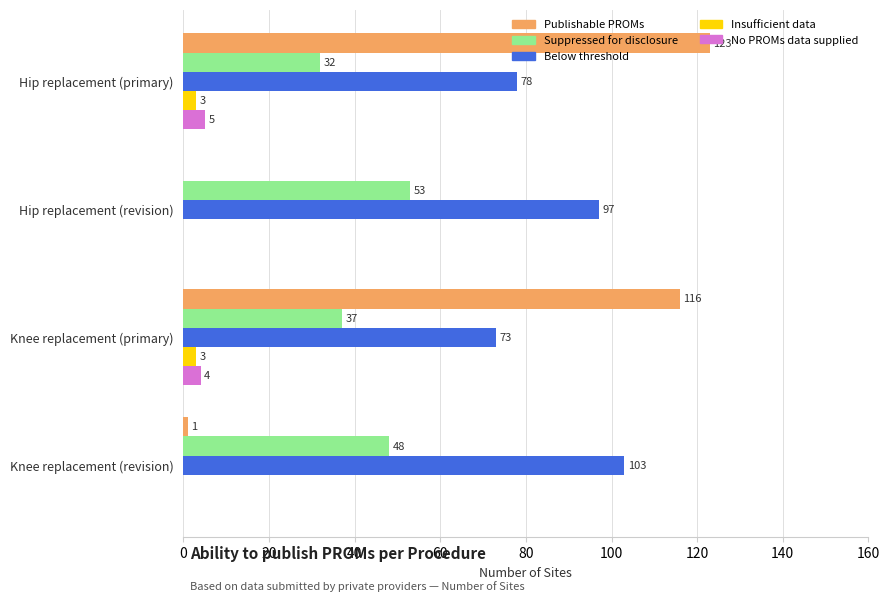

What is the highest value of the Suppressed for disclosure series?

53